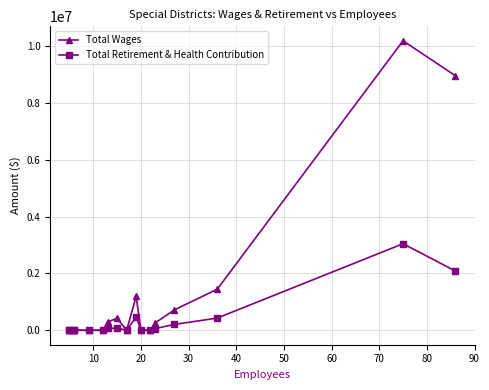

What is the difference between the second highest and minimum values in the Total Wages series?

8956124